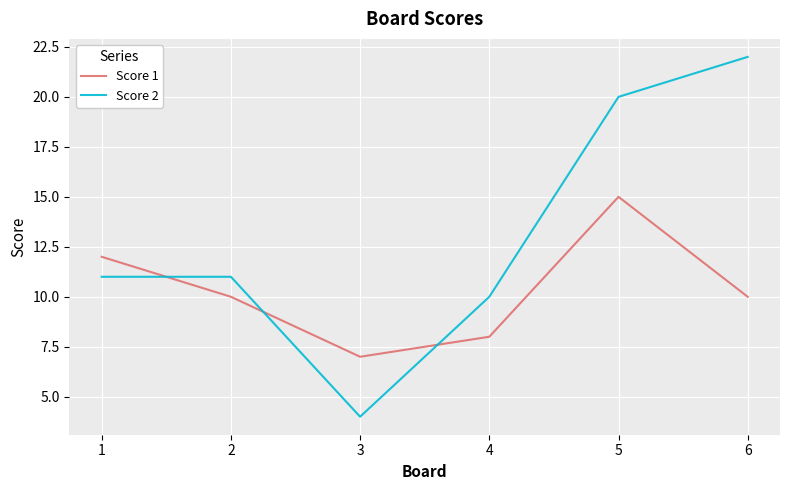

True or false: Score 2 has a value of 20 at 5.

True